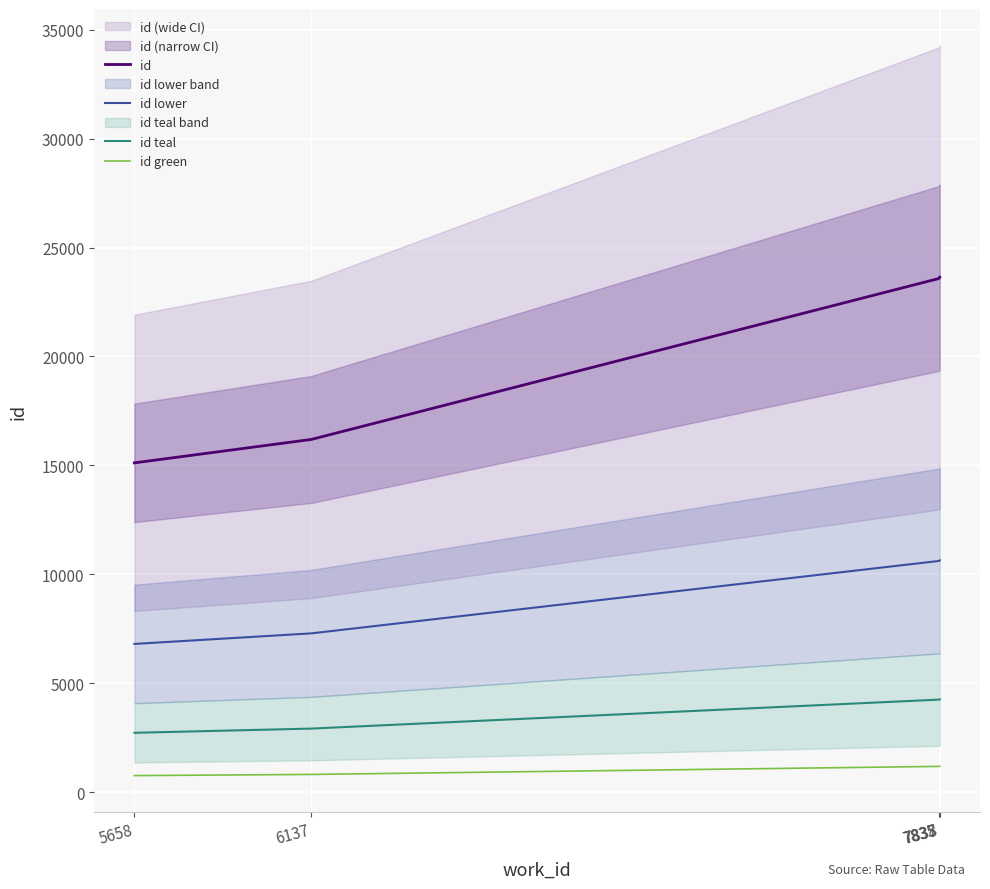

Where does the id teal series first go above 4243?

7835